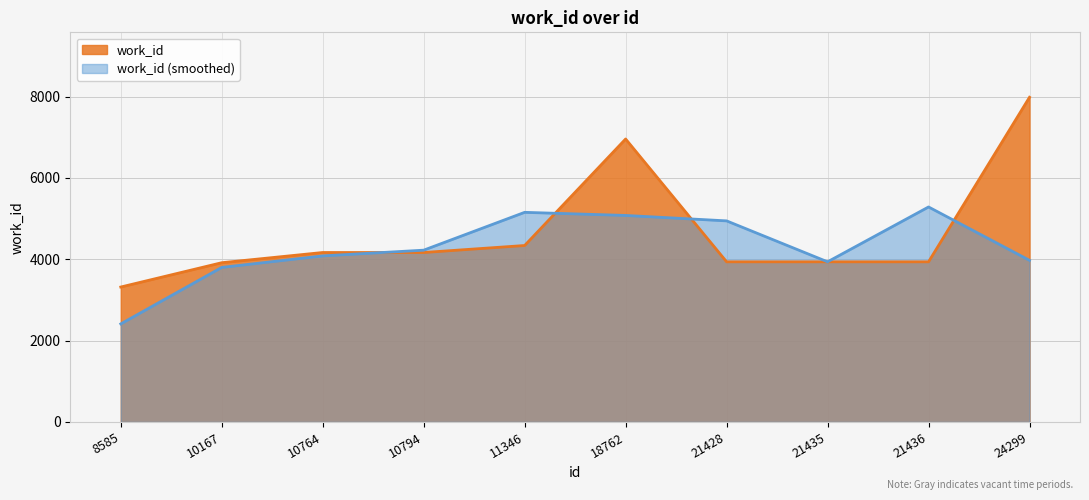

Reading left to right, extract all data points from this chart.

3318	3916	4167	4167	4339	6958	3938	3938	3938	7984